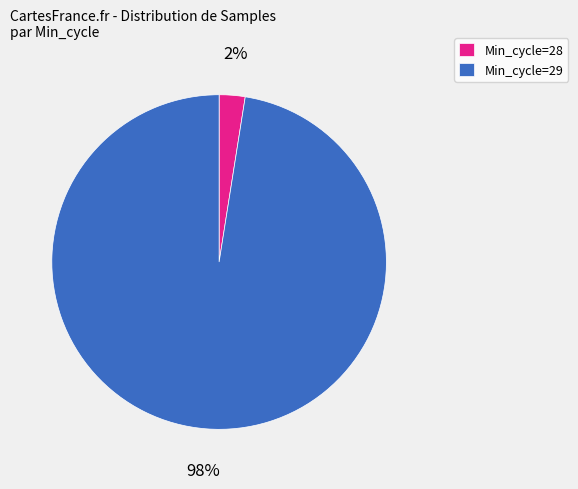

True or false: Min_cycle=28 accounts for 2% of the total.

True